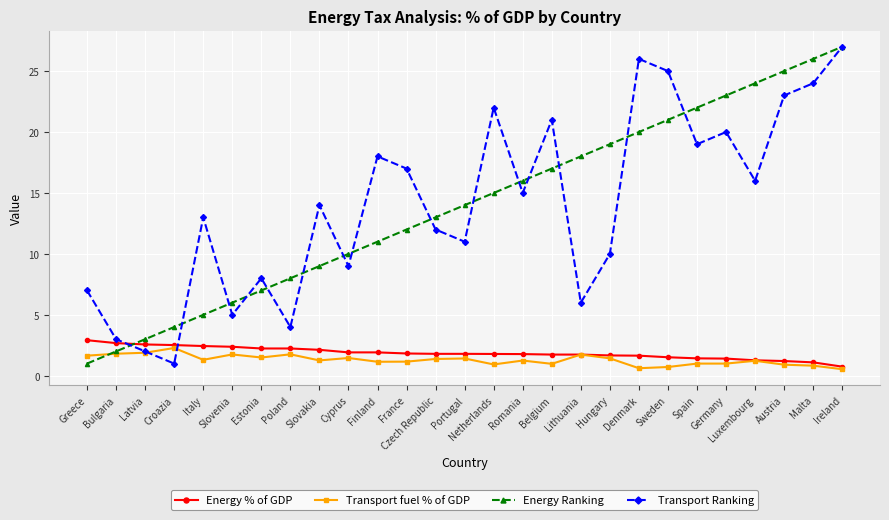

Is this an area chart (filled region under the line)?

No